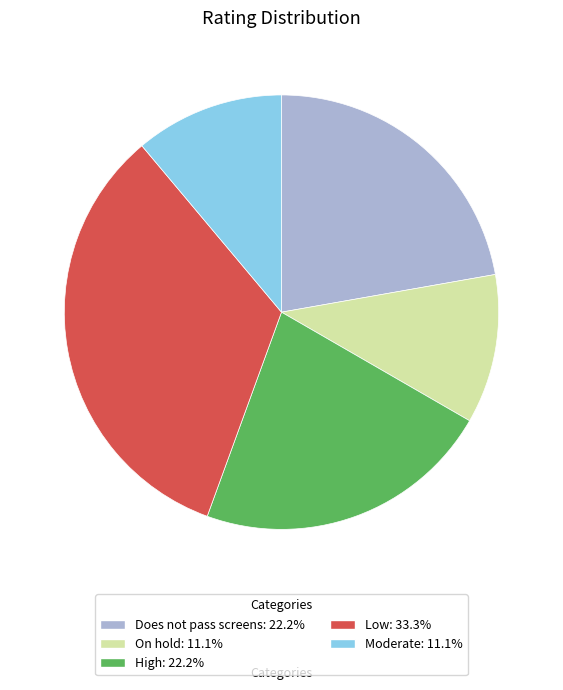

Combined, do Moderate and Low account for over 50%?

No